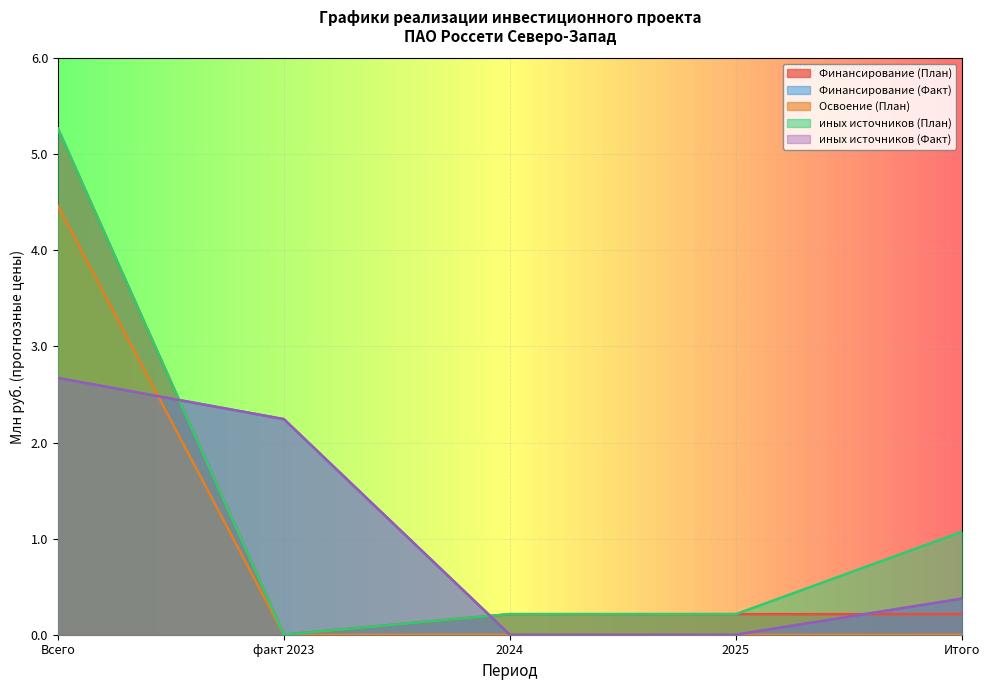

Is it true that иных источников (Факт) equals 3.6 at Всего?

False